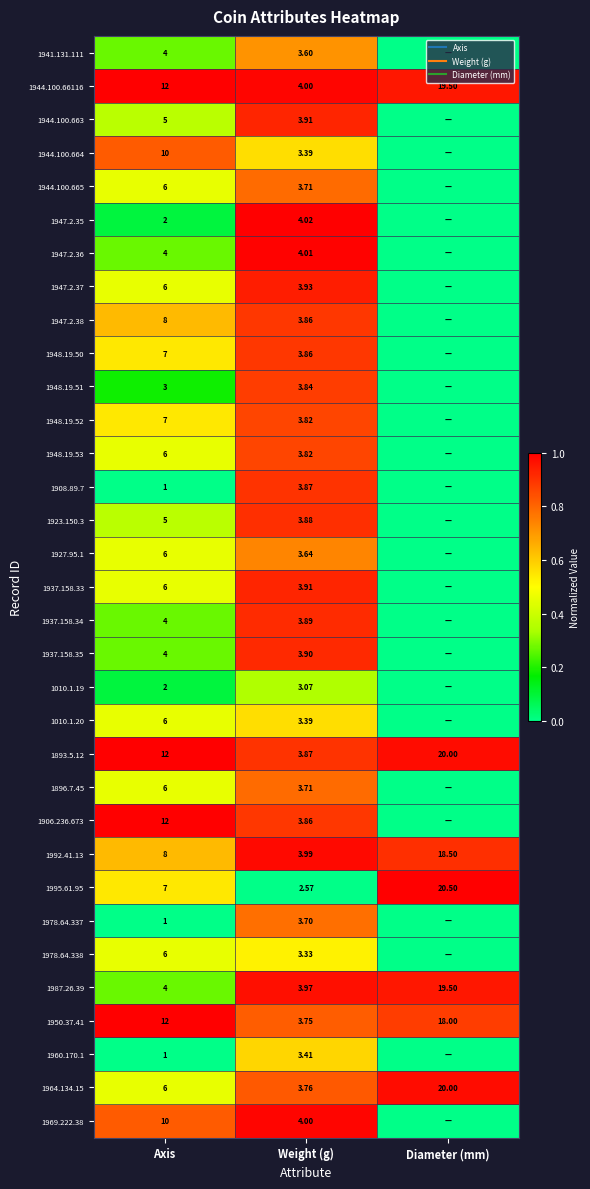

Where is 1947.2.36 nearest to the value 0?

Diameter (mm)